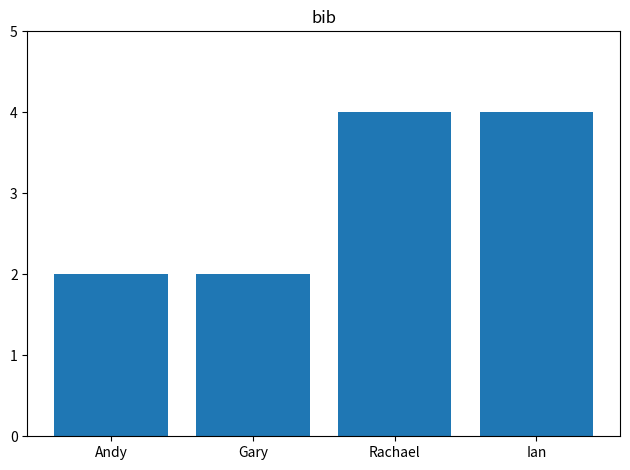

What is the greatest value displayed?

4